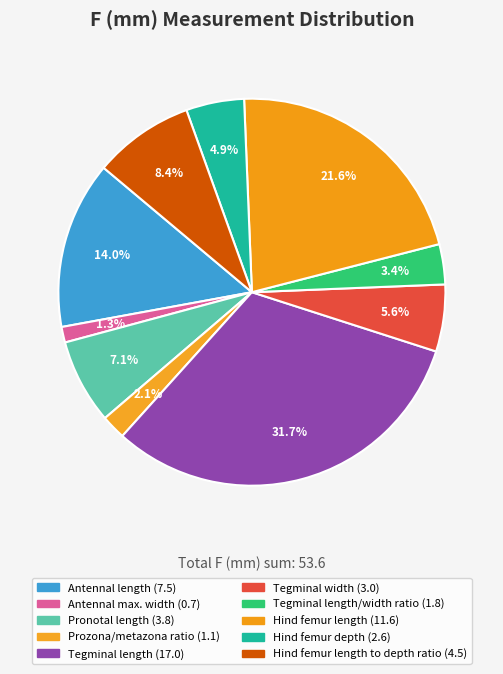

How many segments does this pie chart have?

10